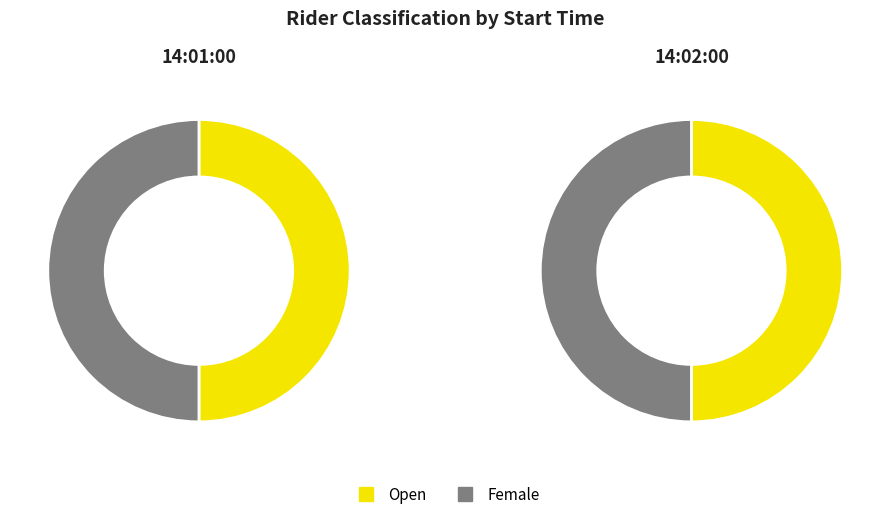

True or false: Open (14:01:00) accounts for 31% of the total.

False